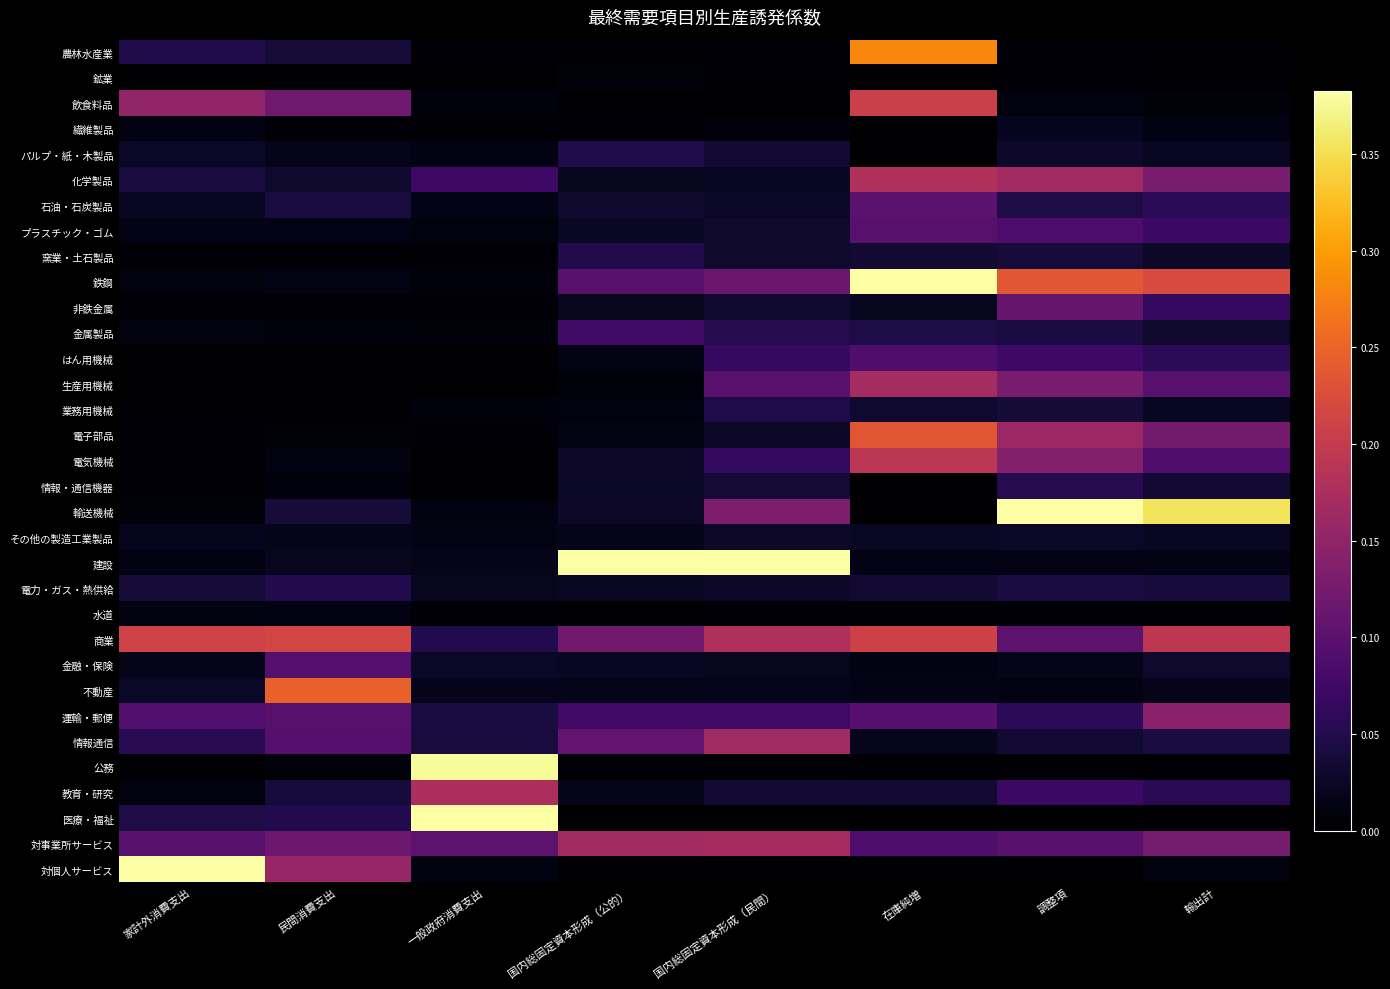

Which has a higher value, 調整項 or 輸出計?

調整項